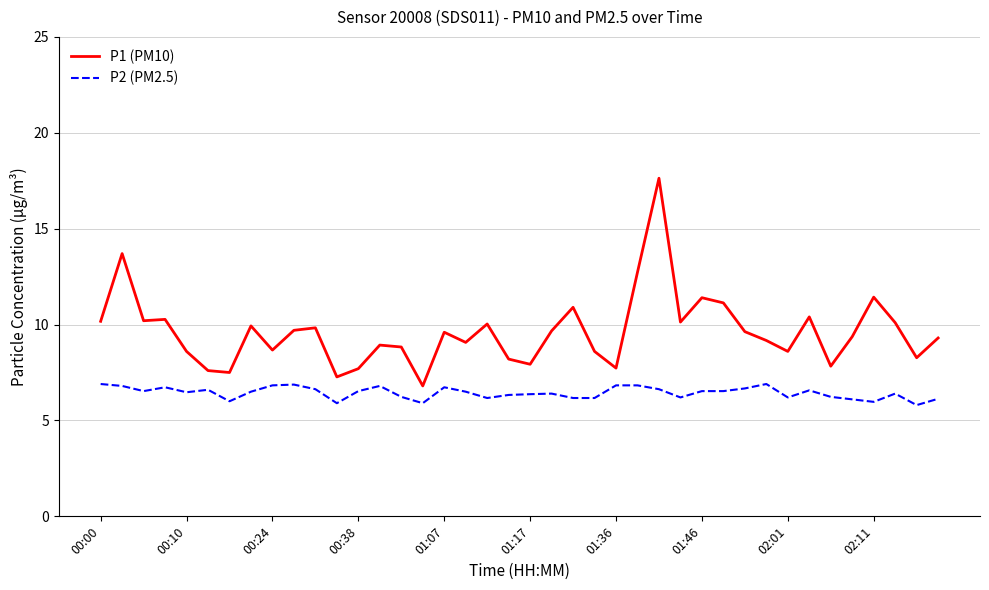

How many lines are shown in the chart?

2